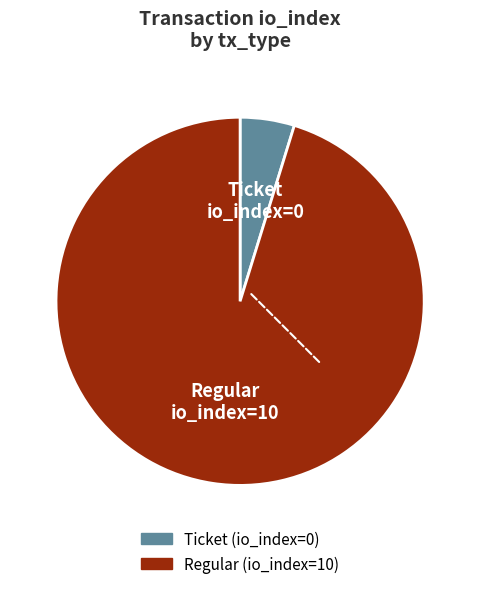

Combined, do Regular and Ticket account for over 50%?

Yes